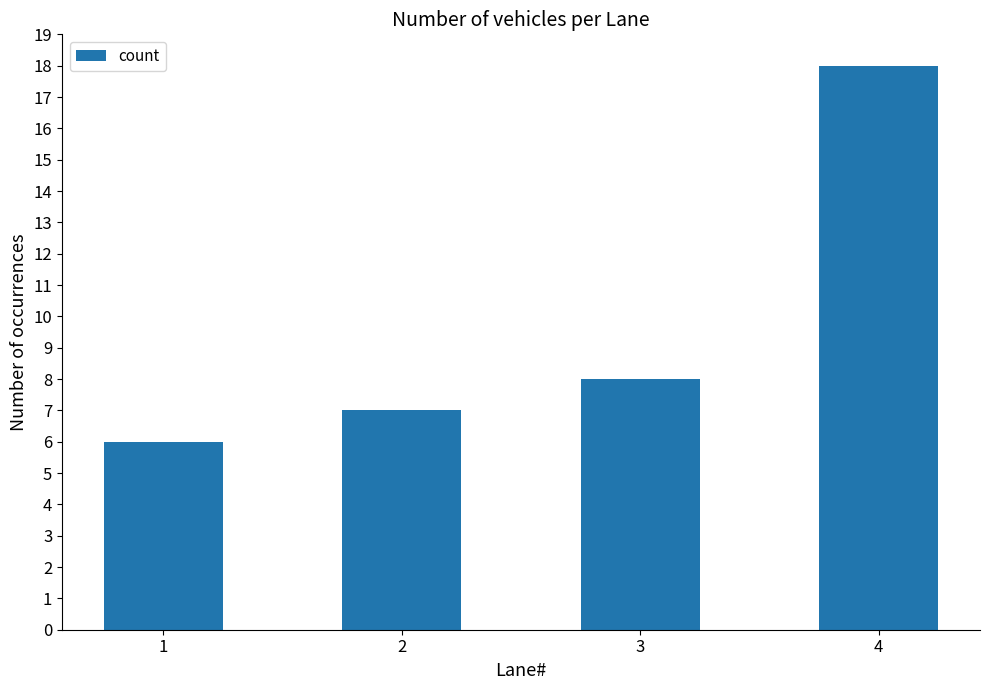

Reading right to left, extract all data points from this chart.

18	8	7	6